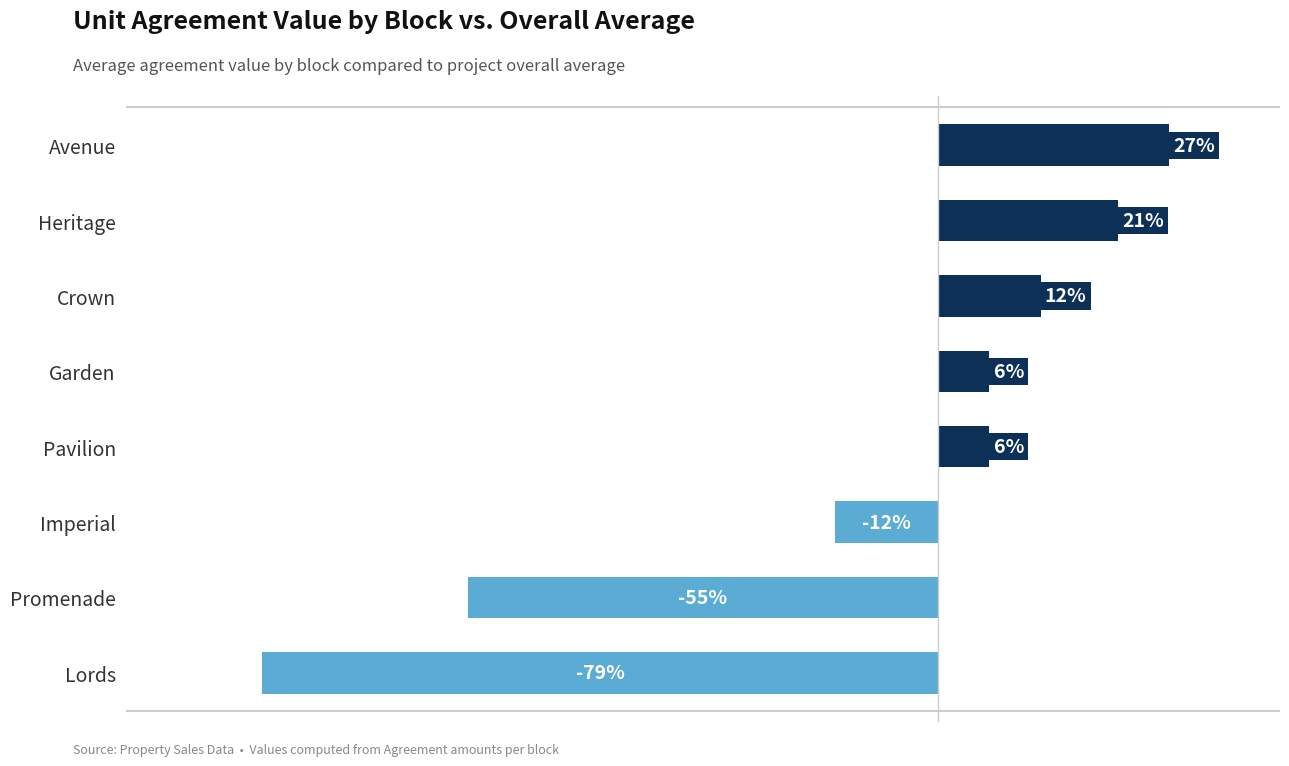

Which has a higher value, Promenade or Pavilion?

Pavilion